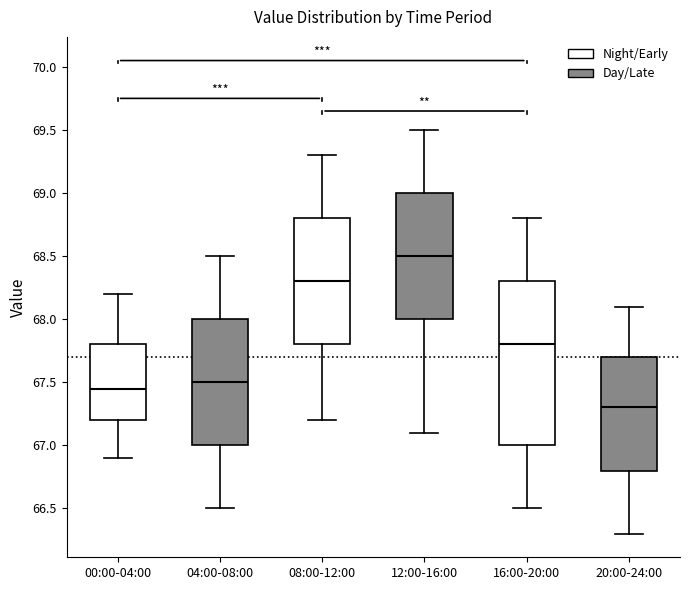

Reading left to right, read every box against the y-axis: the position of its median line, the range the box covers, and the ends of its whiskers. The values are not printed on the chart, so give them approximately, as read against the axis.

00:00-04:00: median 67.45, box 67.20 to 67.80, whiskers 66.90 to 68.20
04:00-08:00: median 67.50, box 67.00 to 68.00, whiskers 66.50 to 68.50
08:00-12:00: median 68.30, box 67.80 to 68.80, whiskers 67.20 to 69.30
12:00-16:00: median 68.50, box 68.00 to 69.00, whiskers 67.10 to 69.50
16:00-20:00: median 67.80, box 67.00 to 68.30, whiskers 66.50 to 68.80
20:00-24:00: median 67.30, box 66.80 to 67.70, whiskers 66.30 to 68.10